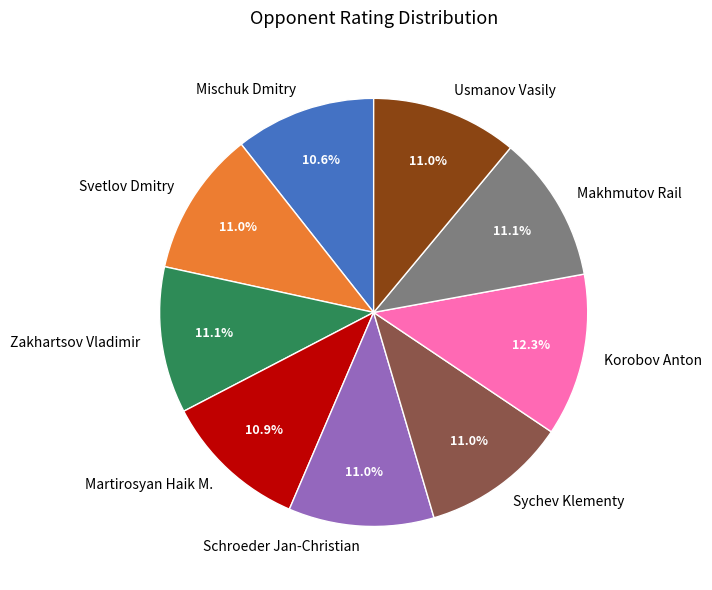

To the nearest percent, what is the average slice percentage?

11%